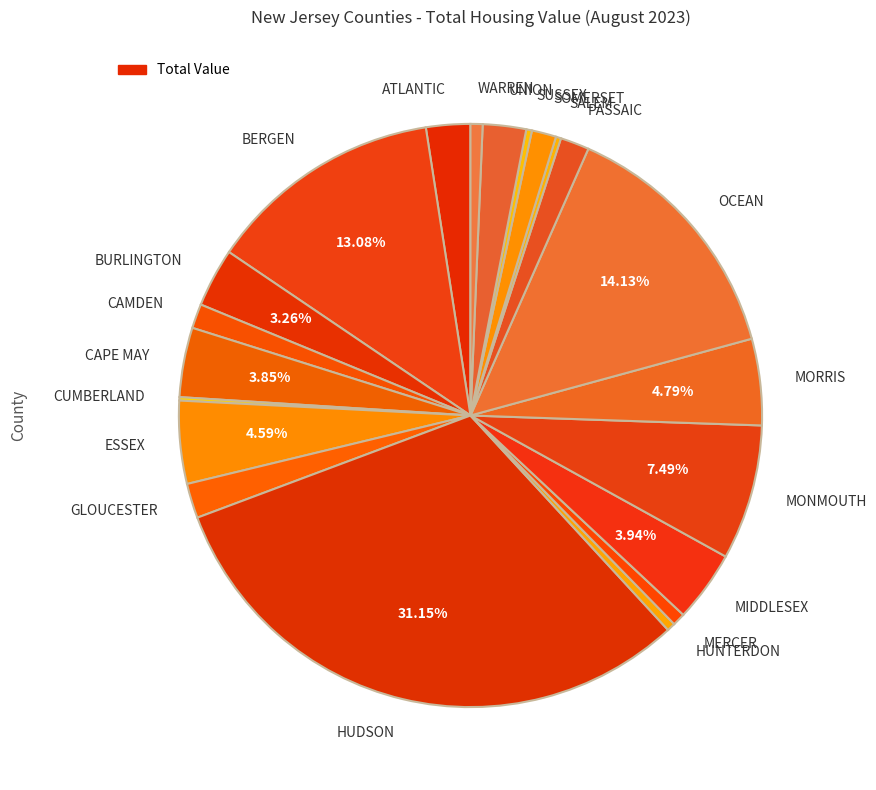

To the nearest percent, what is the difference between the MERCER and HUDSON slice percentages?

30%